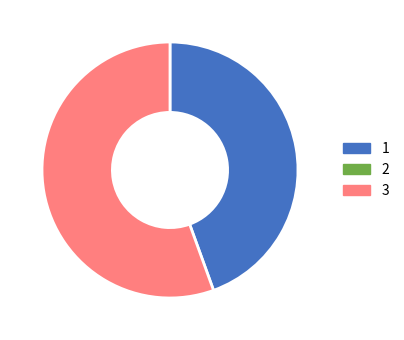

Is there any slice that represents more than half of the pie?

Yes